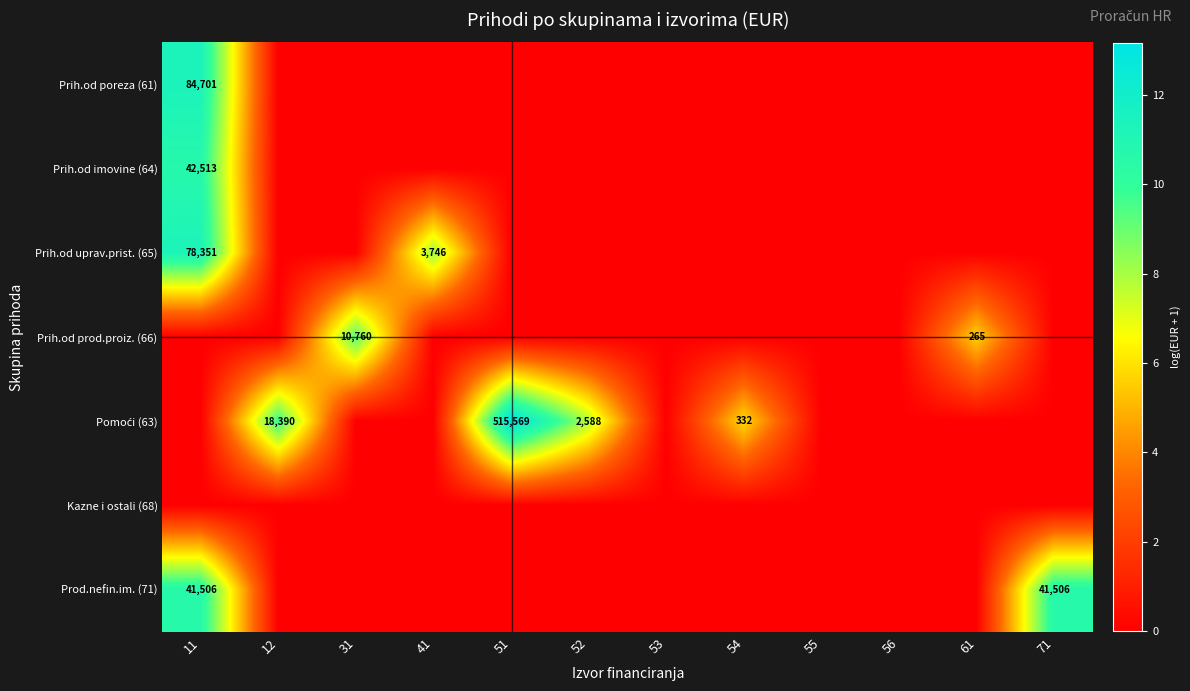

The Prih.od uprav.prist. (65) series shows 3746 at 41. True or false?

True